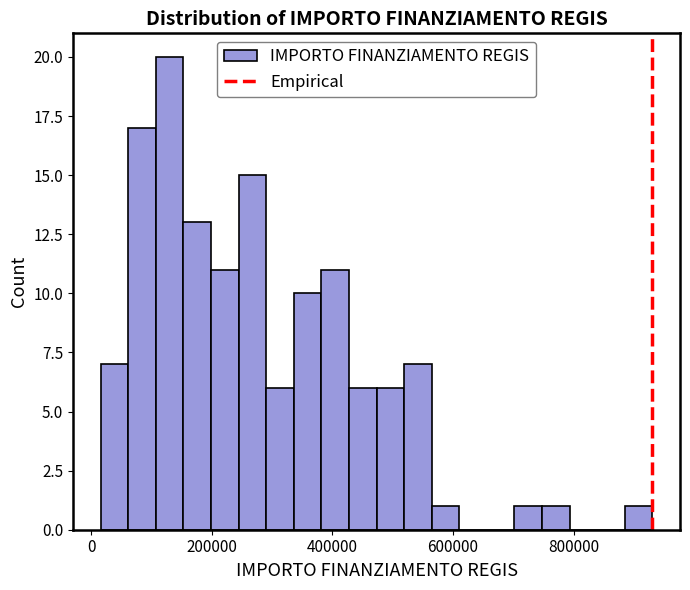

Around what value on the x-axis is the tallest bar? Give the approximate position of its centre, as read against the axis.

120000